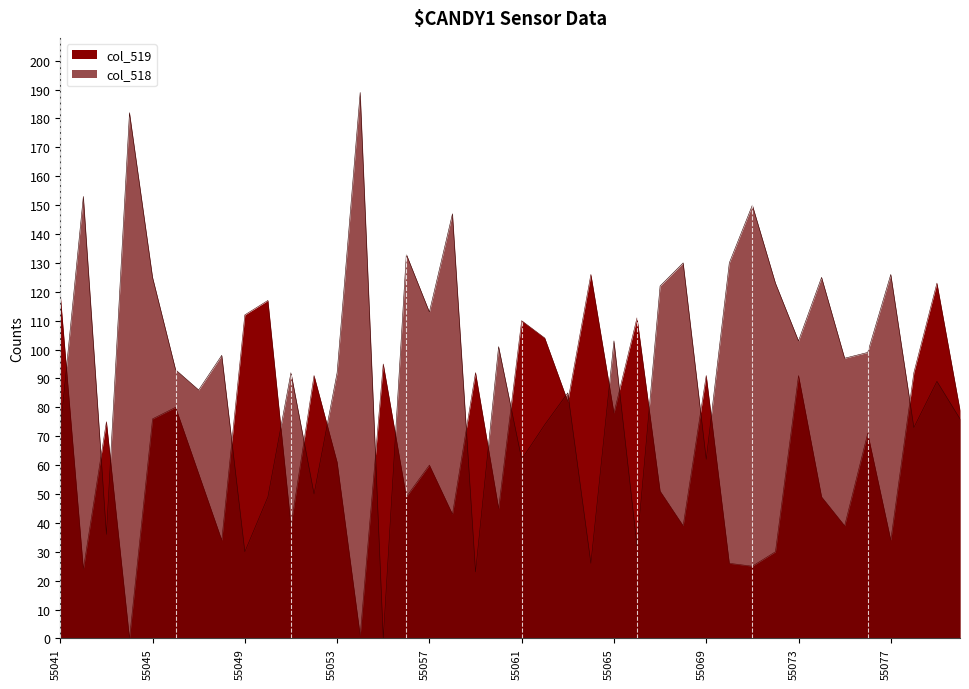

At which label does col_518 reach its peak?

55054